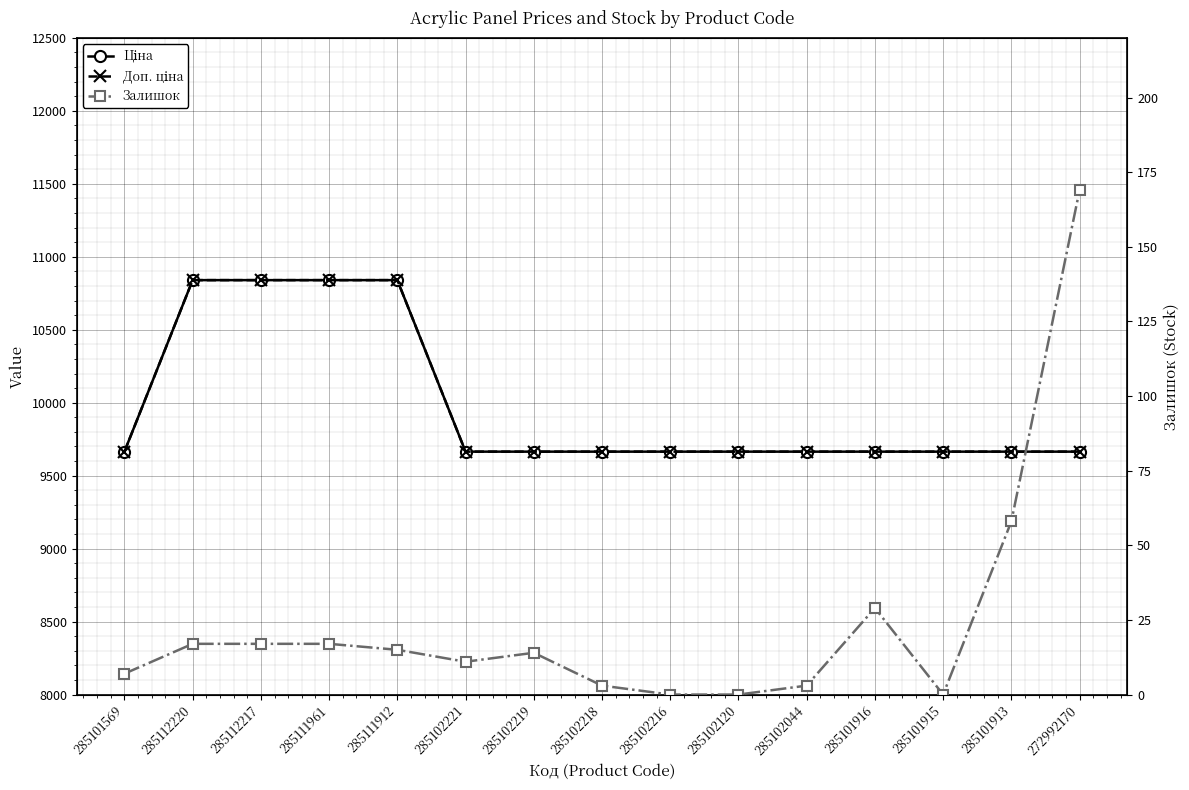

What is the difference between the Залишок values at 285101569 and 285102044?

4.0